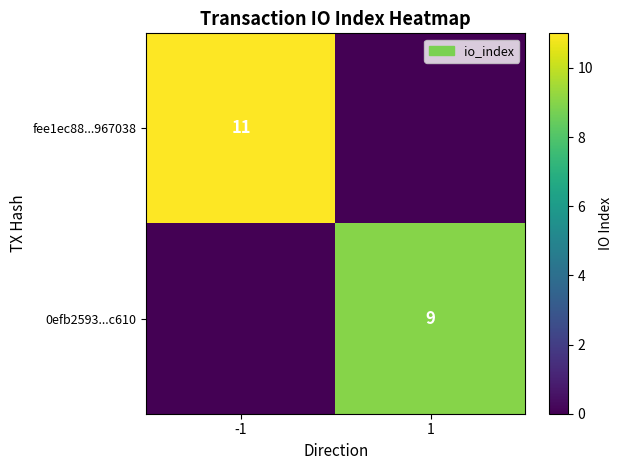

The fee1ec88...967038 series shows 11 at -1. True or false?

True